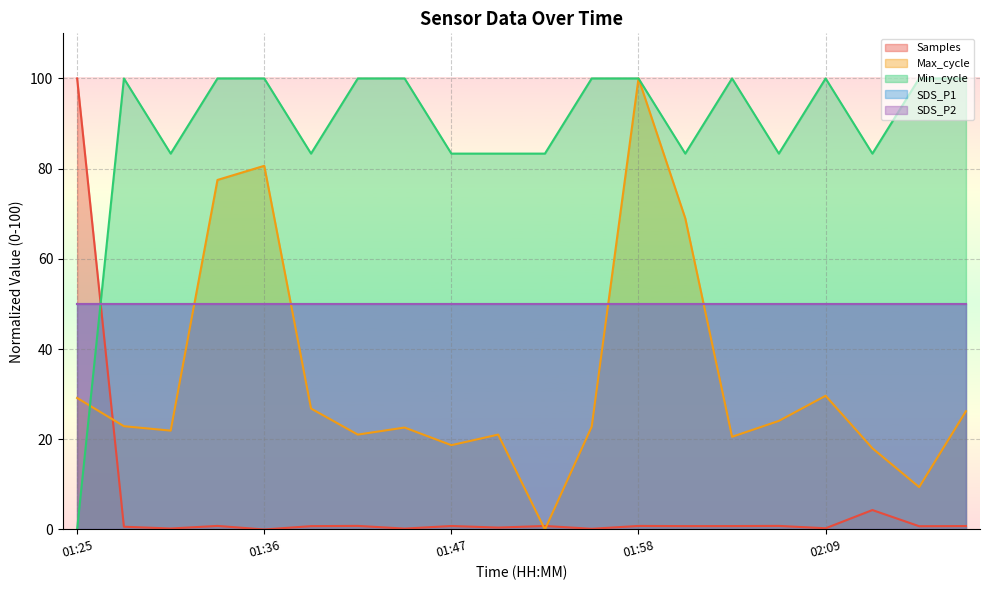

What is the spread (max minus min) of values at 01:36?

100.0